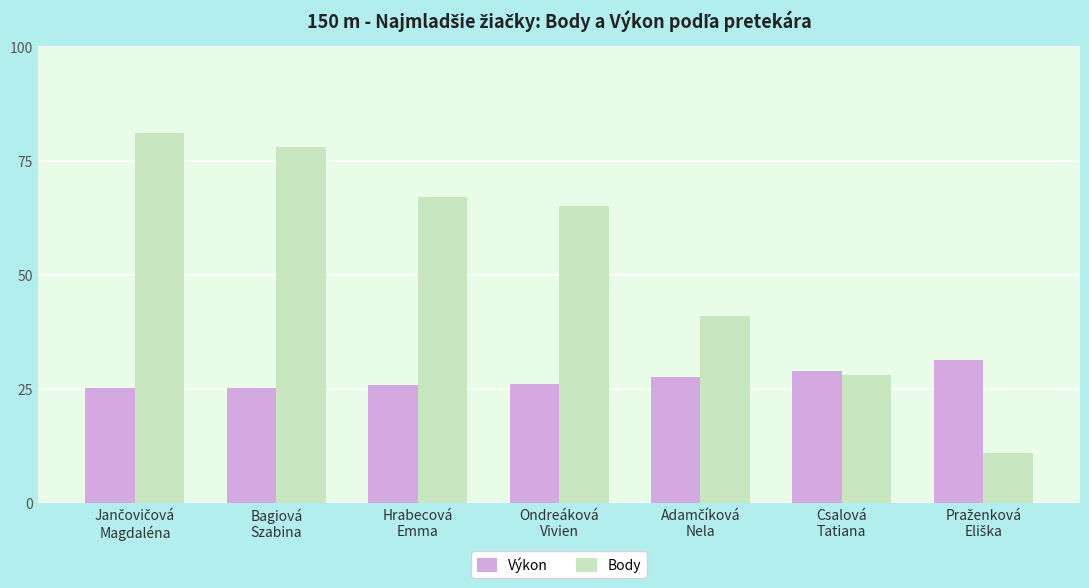

What is the minimum value for Výkon?

25.1